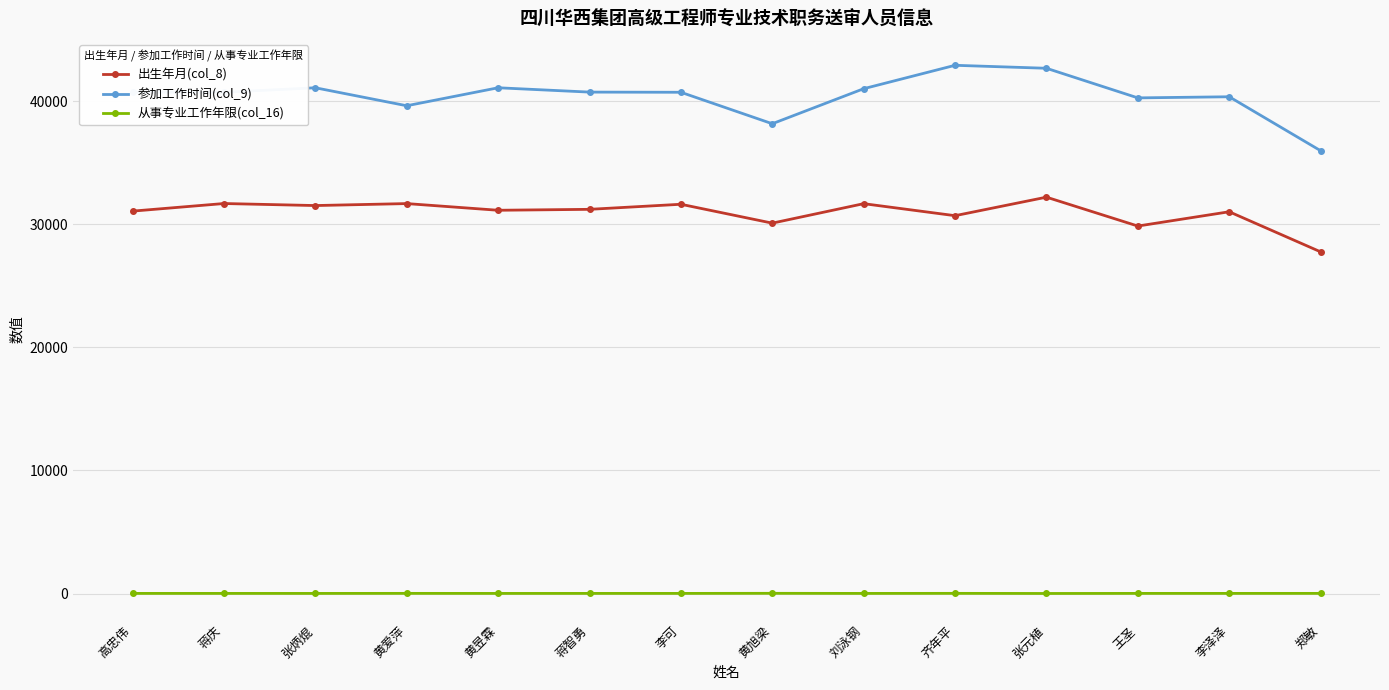

Which series has the largest total across all categories?

参加工作时间(col_9)